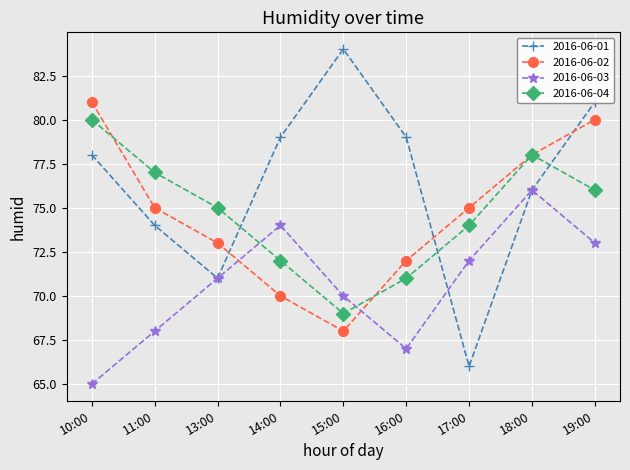

What are all the series names shown in the legend?

2016-06-01, 2016-06-02, 2016-06-03, 2016-06-04